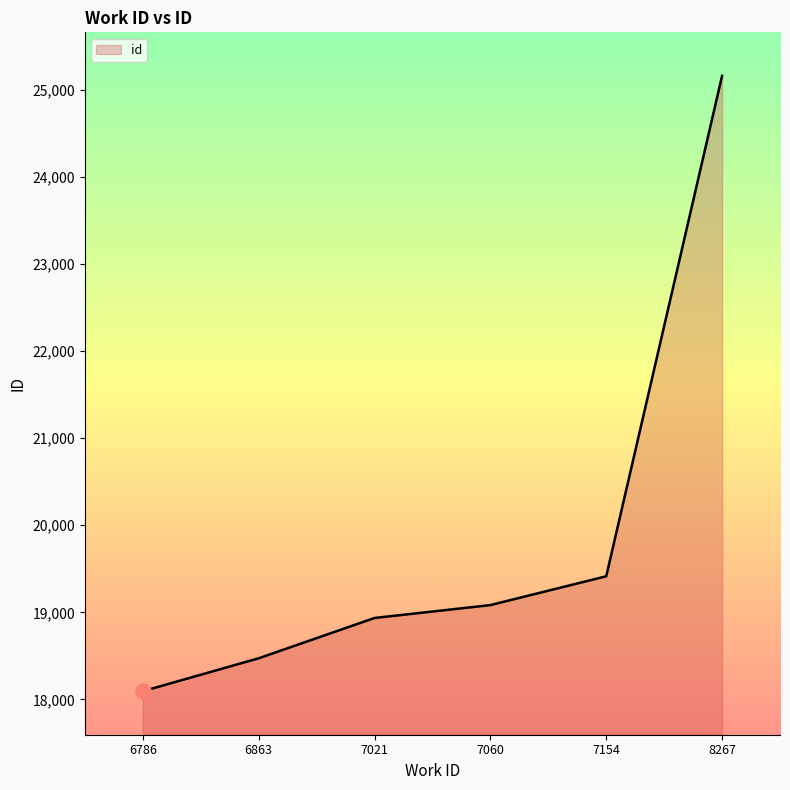

How many categories are shown in the chart?

6